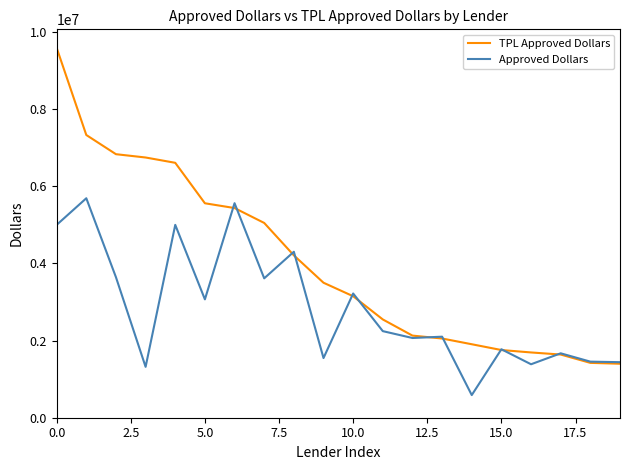

Which series has the largest range (max minus min)?

TPL Approved Dollars